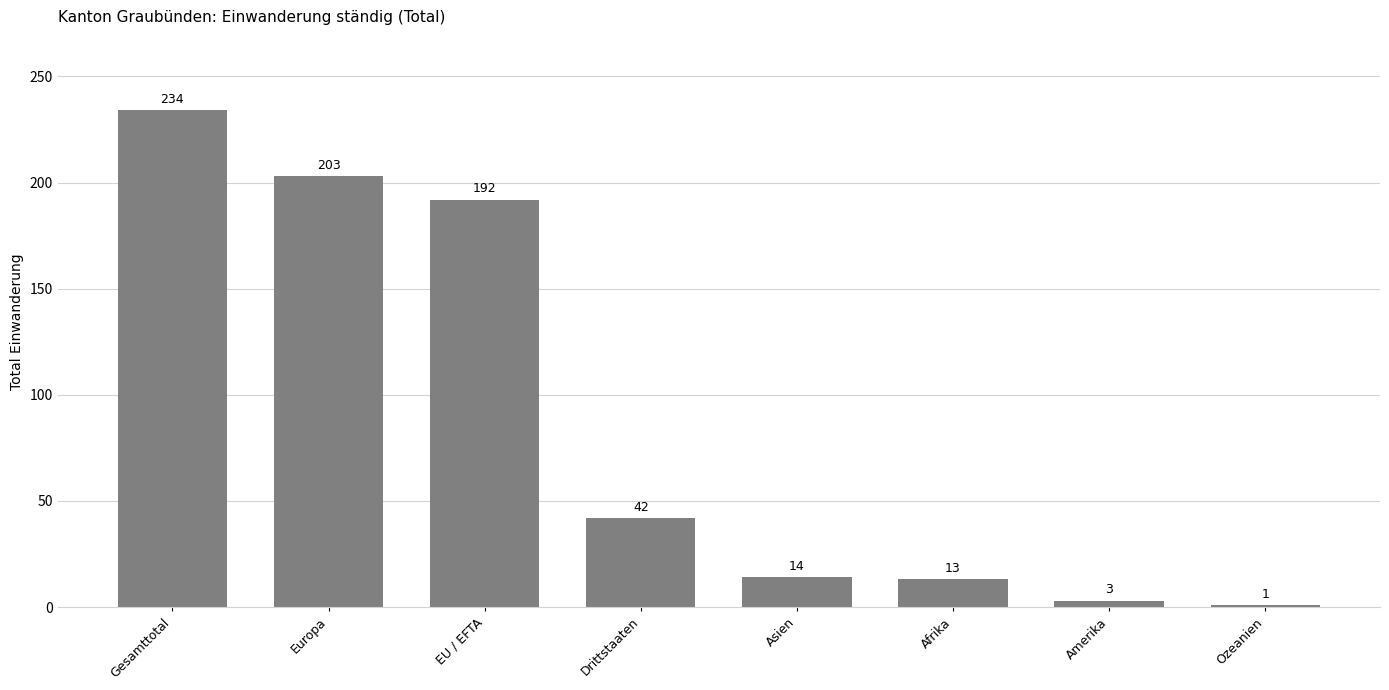

The value at Asien is 14. True or false?

True